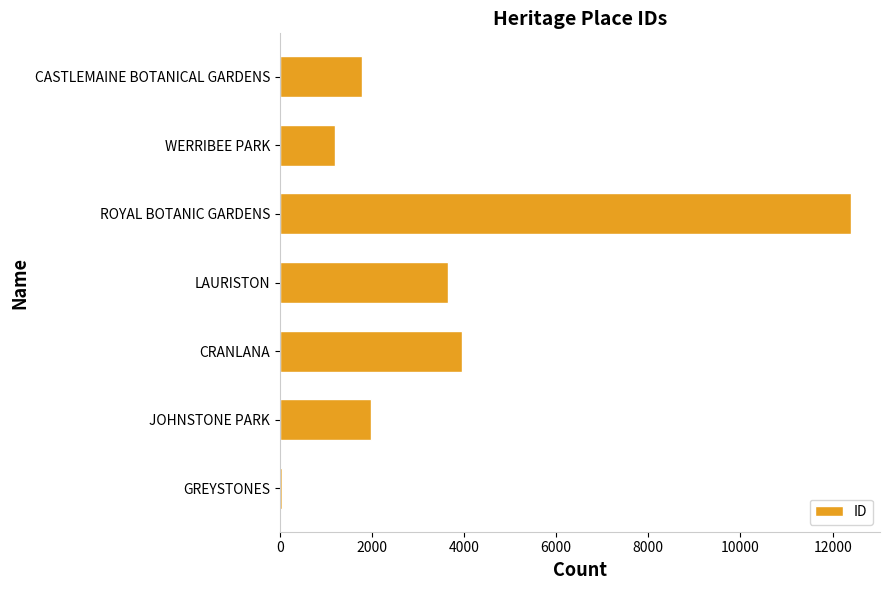

How many categories are shown in the chart?

7